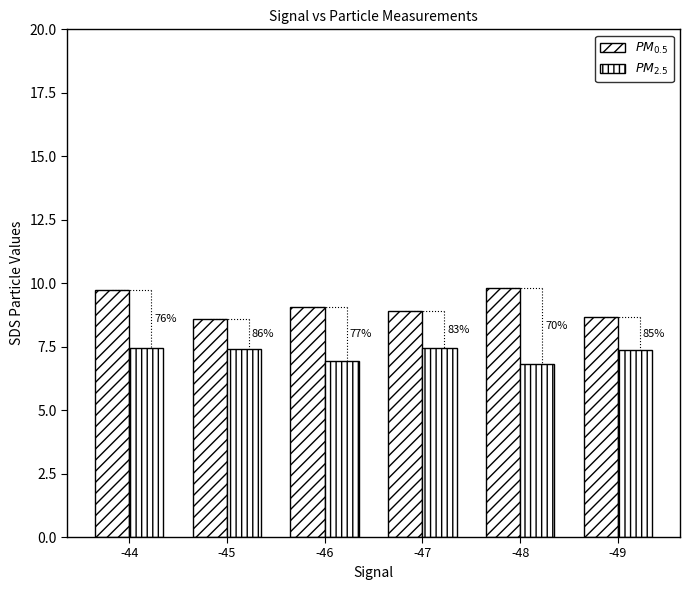

Are the bars grouped side by side (vs. stacked)?

Yes